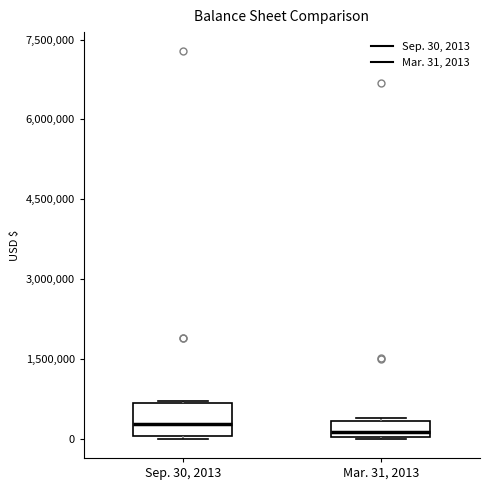

Reading left to right, read every box against the y-axis: the position of its median line, the range the box covers, and the ends of its whiskers. The values are not printed on the chart, so give them approximately, as read against the axis.

Sep. 30, 2013: median 200000, box 0 to 600000, whiskers 0 to 800000
Mar. 31, 2013: median 200000, box 0 to 400000, whiskers 0 to 400000